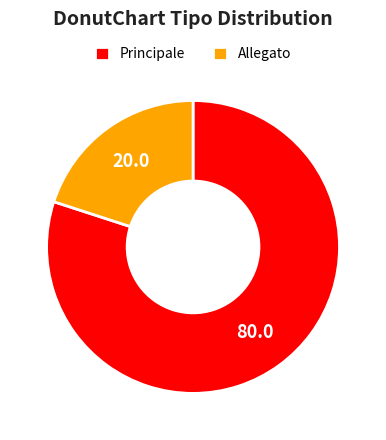

Rank the categories by value from highest to lowest.

Principale, Allegato